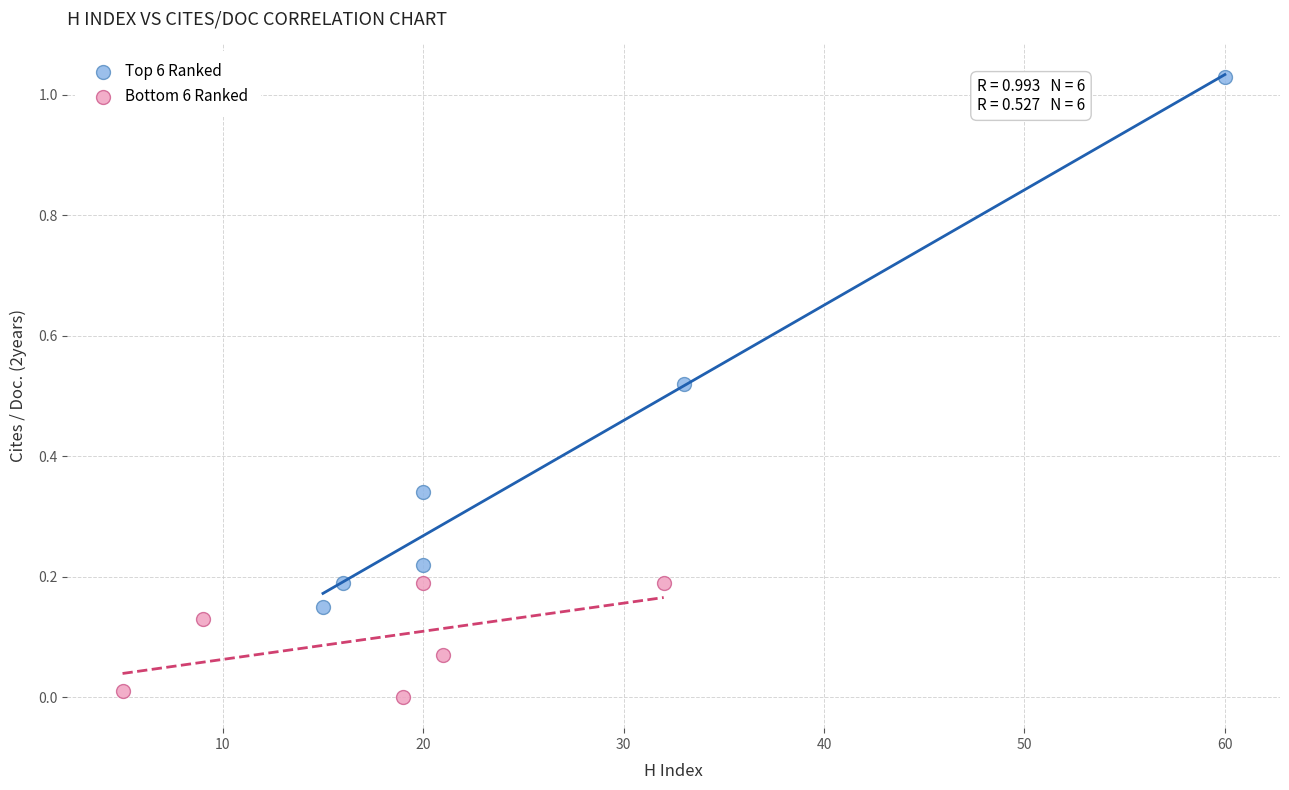

Which series reaches the maximum Y coordinate?

Top 6 Ranked